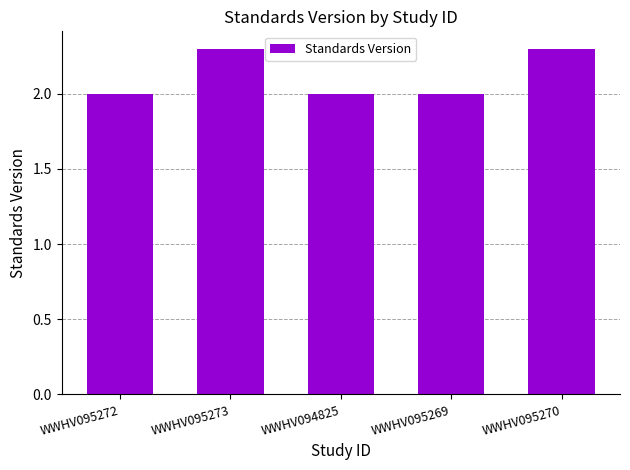

Does the chart contain any negative values?

No